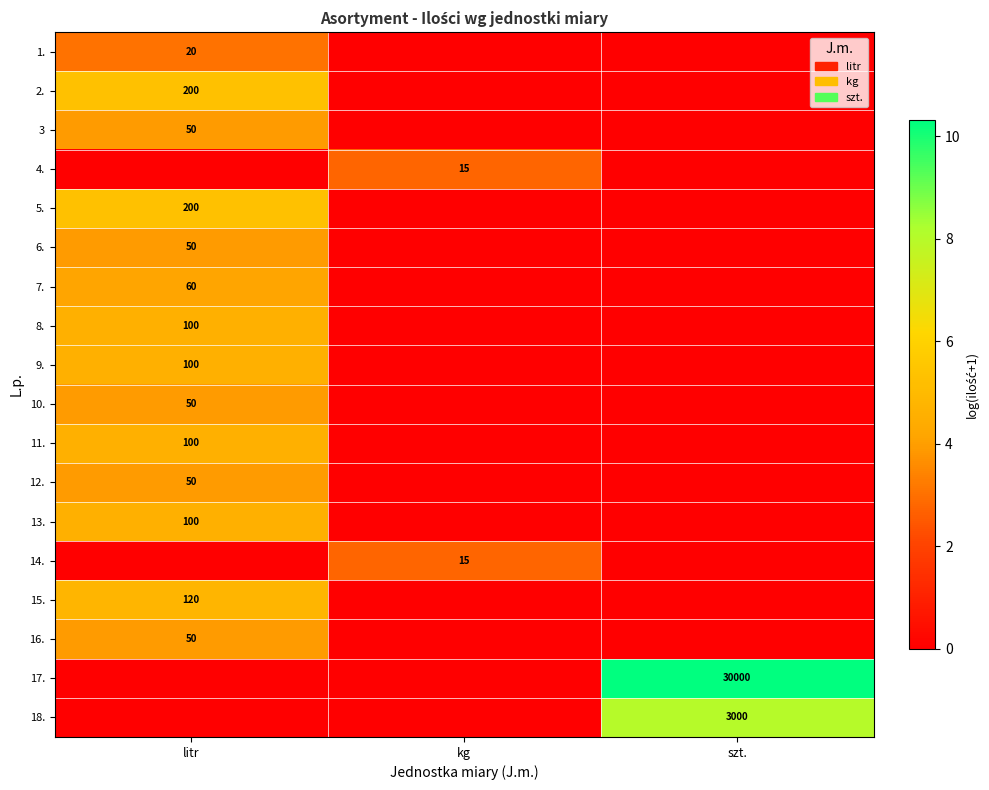

At how many categories does at least one series exceed 4?

2